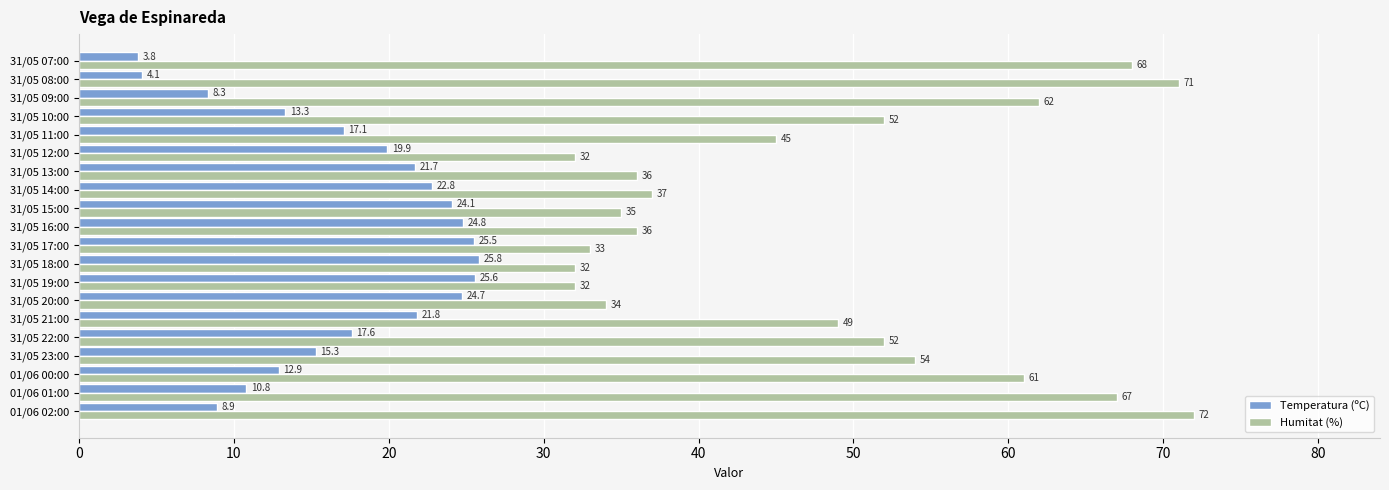

List the labels in order of Temperatura (ºC) value, largest first.

31/05 18:00, 31/05 19:00, 31/05 17:00, 31/05 16:00, 31/05 20:00, 31/05 15:00, 31/05 14:00, 31/05 21:00, 31/05 13:00, 31/05 12:00, 31/05 22:00, 31/05 11:00, 31/05 23:00, 31/05 10:00, 01/06 00:00, 01/06 01:00, 01/06 02:00, 31/05 09:00, 31/05 08:00, 31/05 07:00